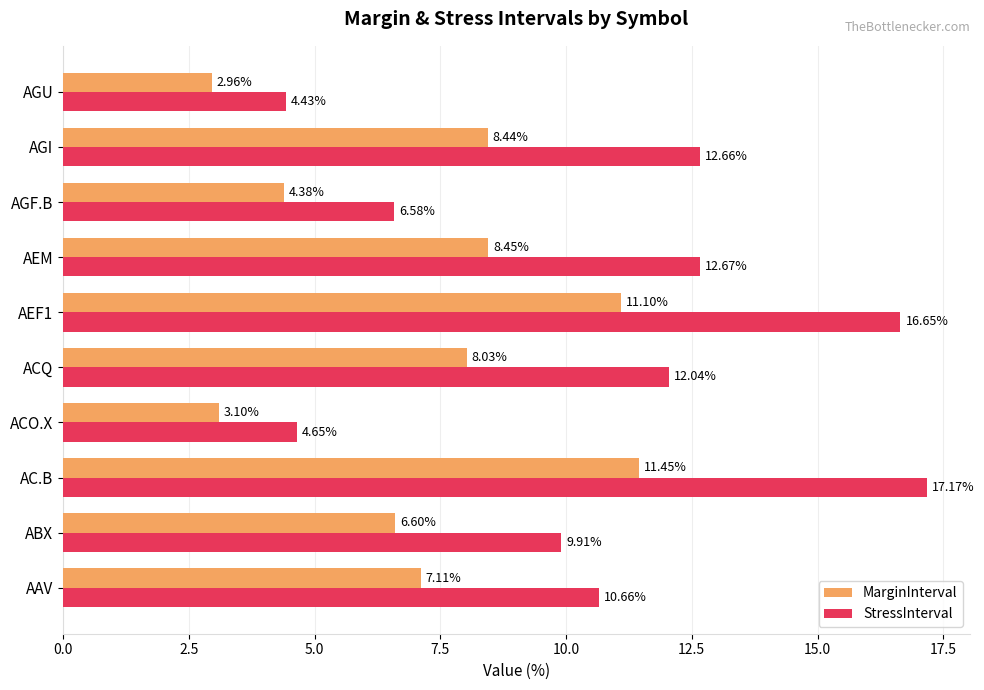

Is the value of StressInterval at AAV greater than the value of MarginInterval at AAV?

Yes